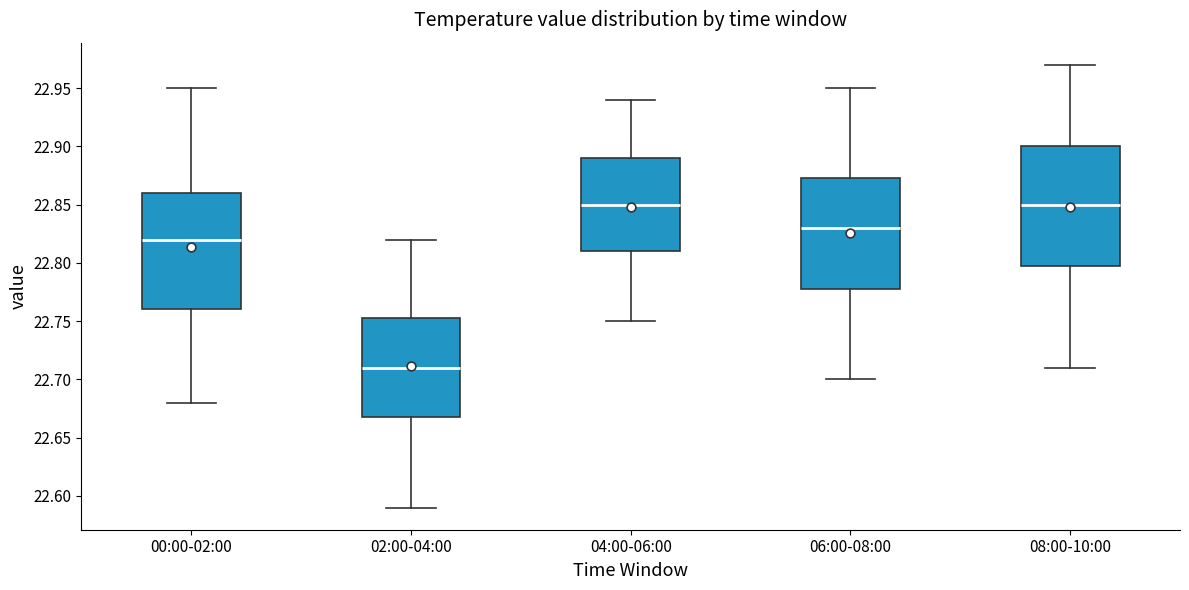

Where is the lower edge of the box for 06:00-08:00 on the y-axis? The values are not printed on the chart, so give them approximately, as read against the axis.

22.780